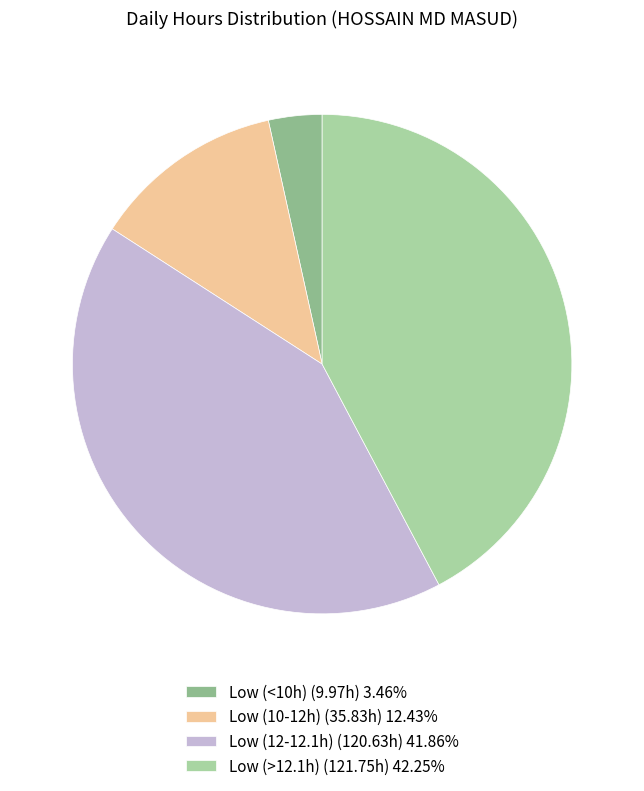

Do Low (10-12h) (35.83h) 12.43% and Low (<10h) (9.97h) 3.46% together represent more than half of the pie?

No